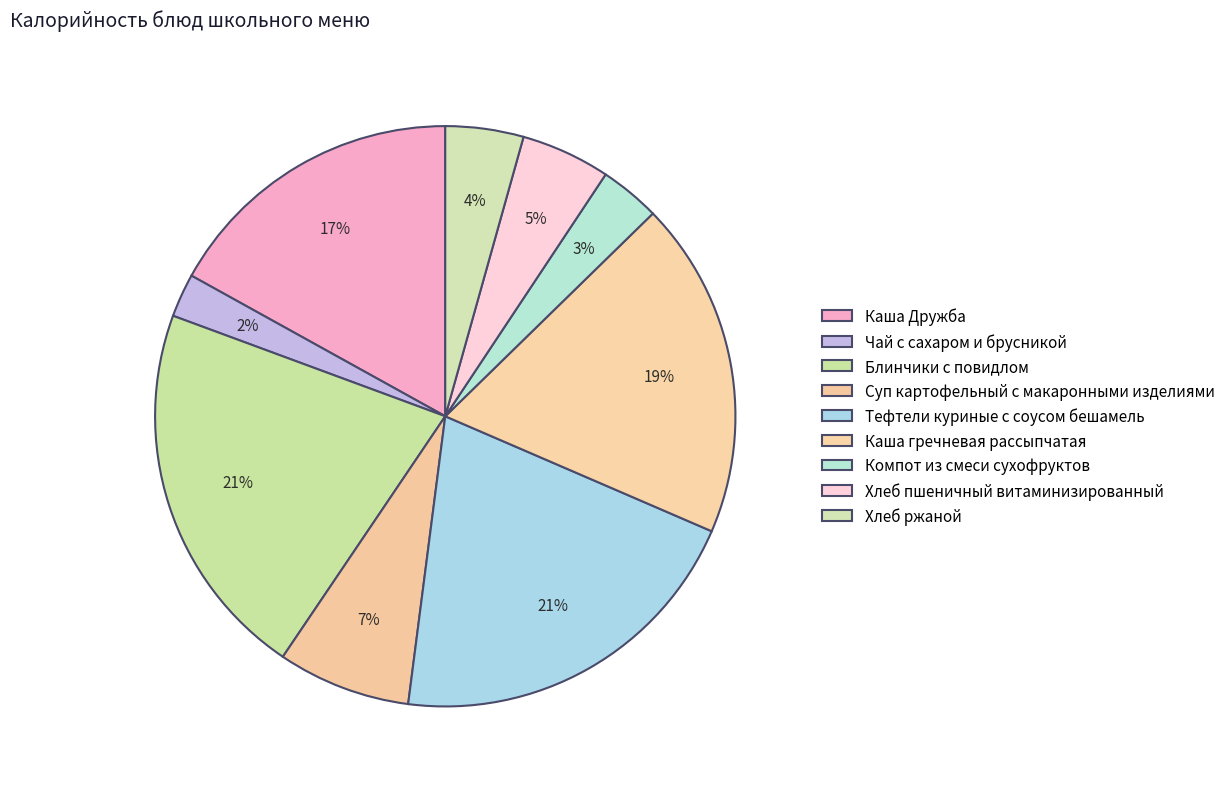

What percentage do Блинчики с повидлом and Каша Дружба together represent?

38.1%